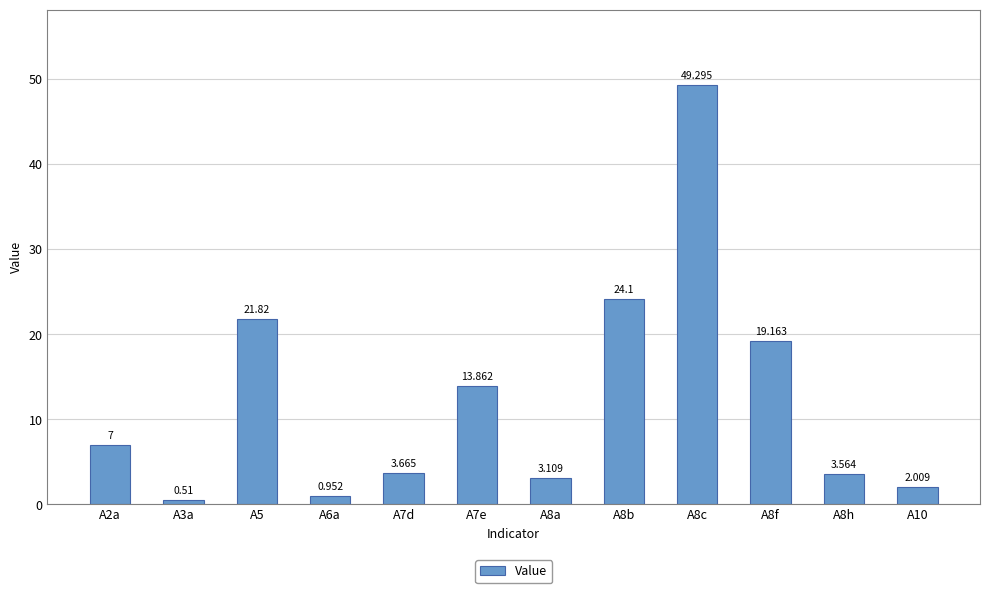

What is the minimum value shown in the chart?

0.5